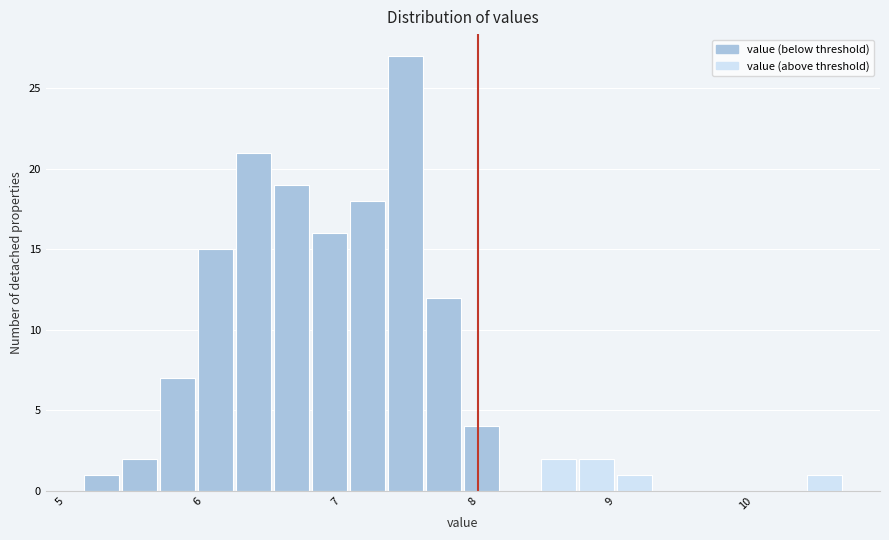

Around what value on the x-axis is the tallest bar? Give the approximate position of its centre, as read against the axis.

7.5